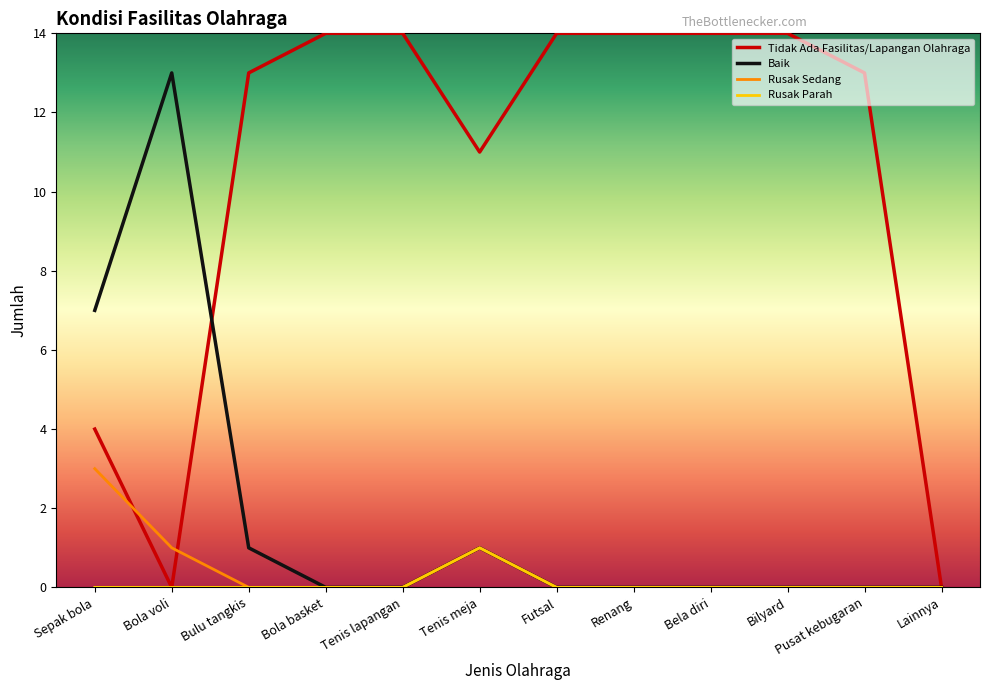

What position from the right is Sepak bola?

12